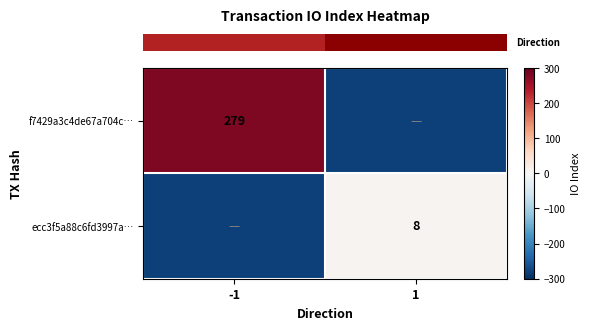

Which label corresponds to the largest value in the chart?

-1